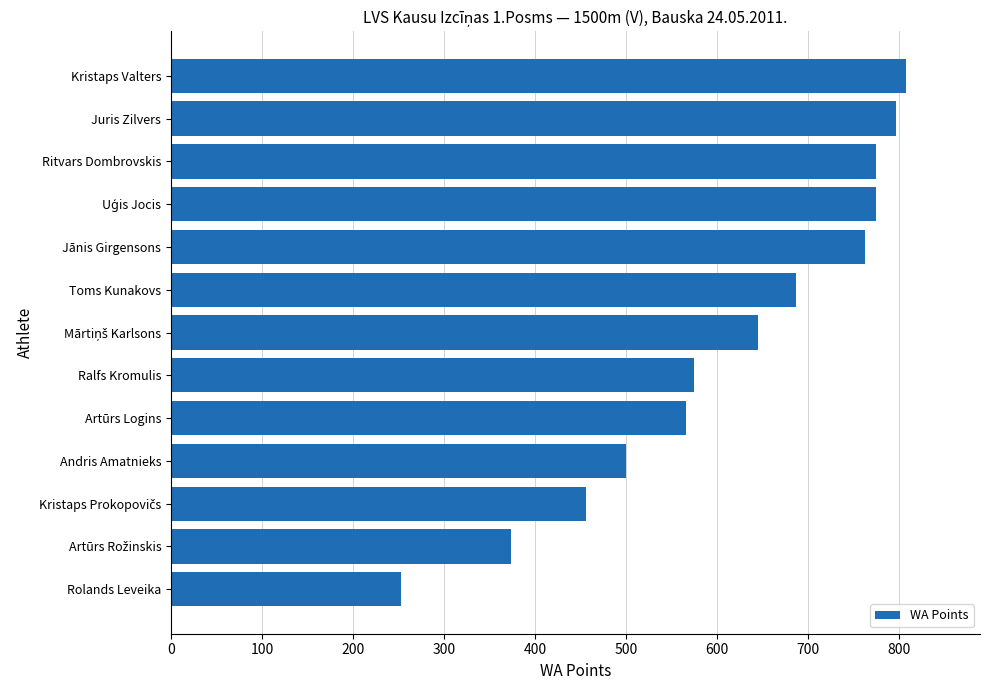

What is the difference between the second highest and second lowest values?

422